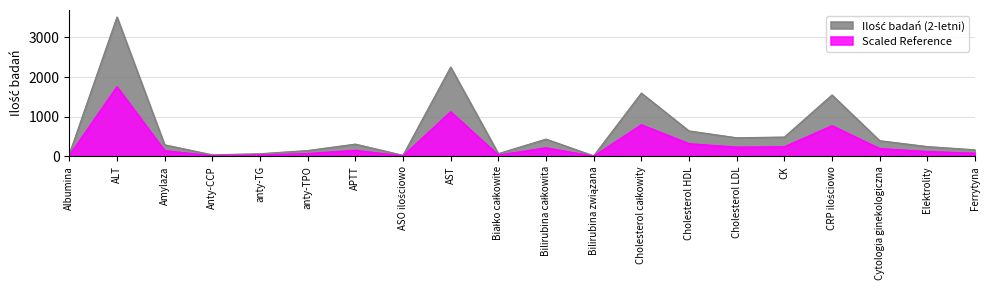

Count the number of data series in this chart.

2